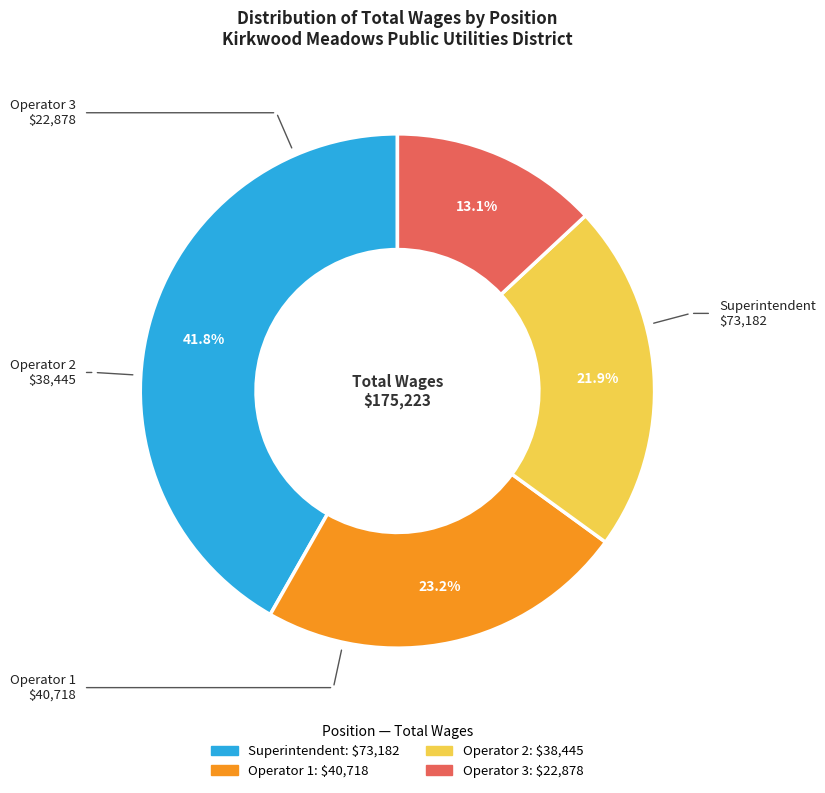

Is there any slice that represents more than half of the pie?

No